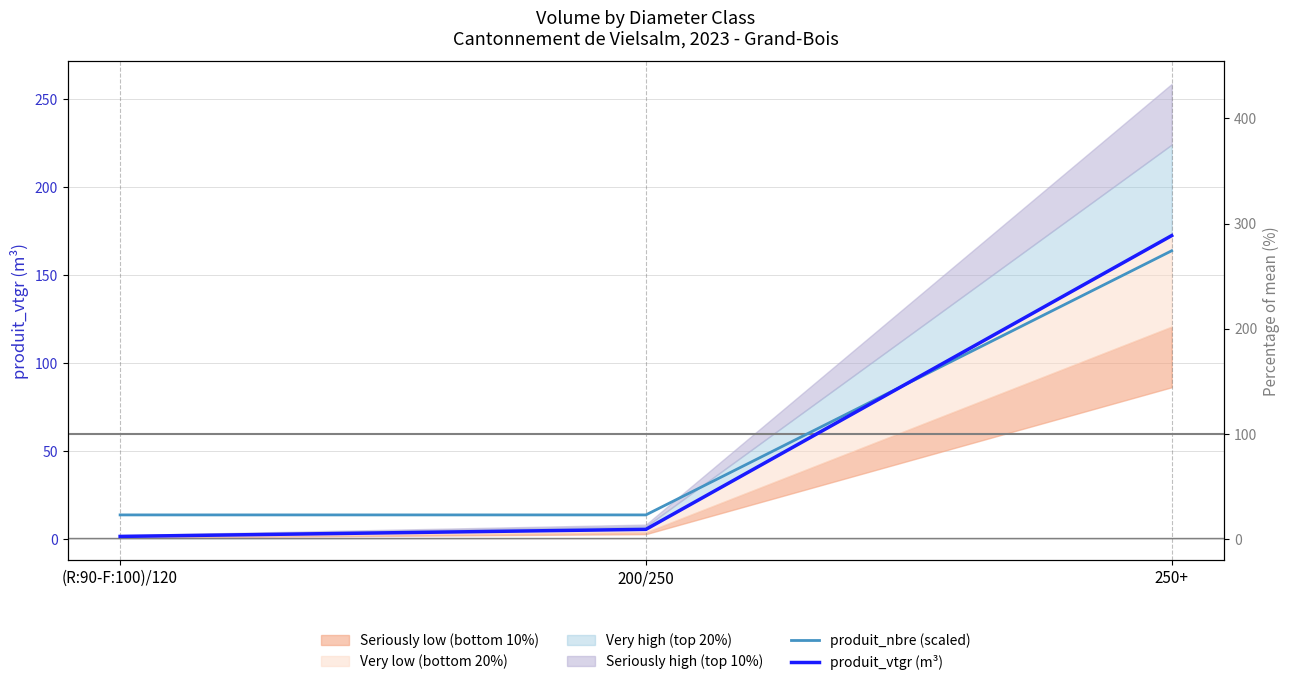

How many data points in produit_vtgr (m³) are above 5?

2